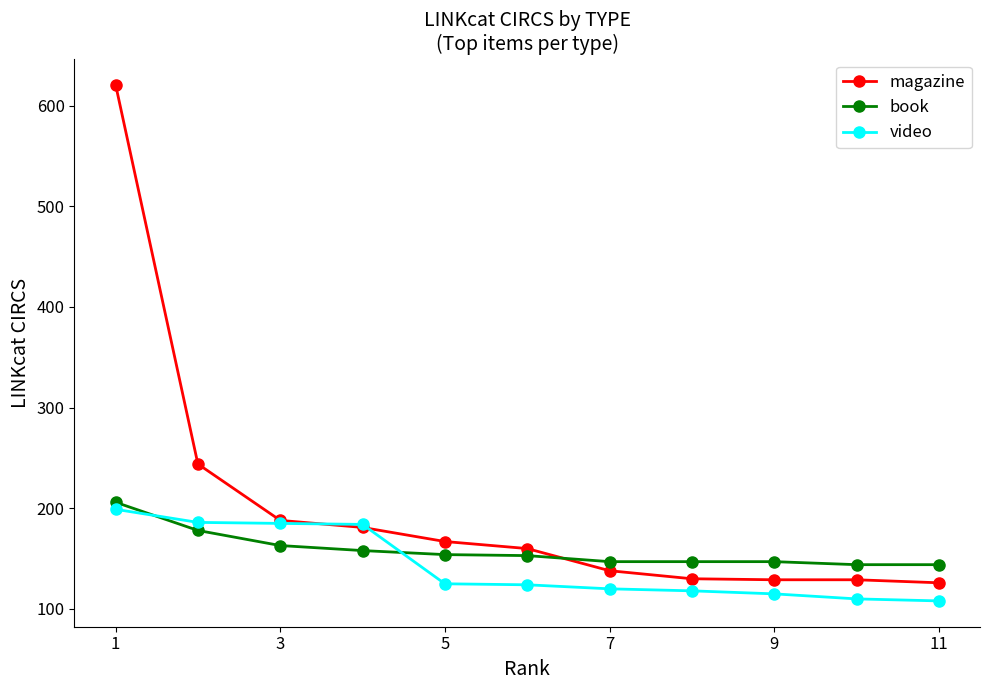

Which series has the largest range (max minus min)?

magazine